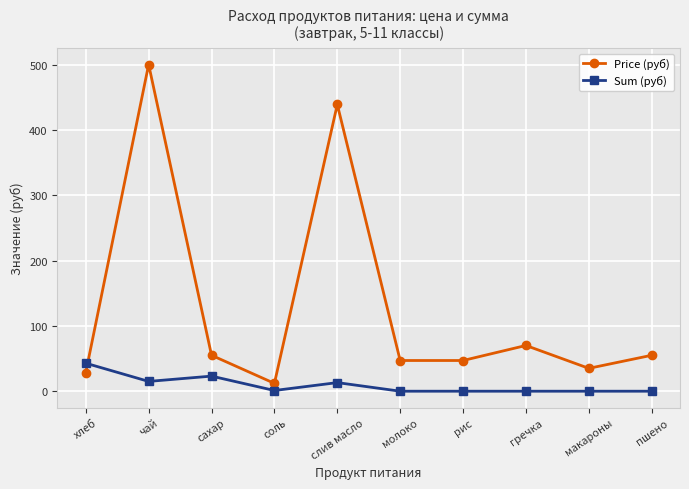

Which series ends up on top after the final intersection of Sum (руб) and Price (руб)?

Price (руб)